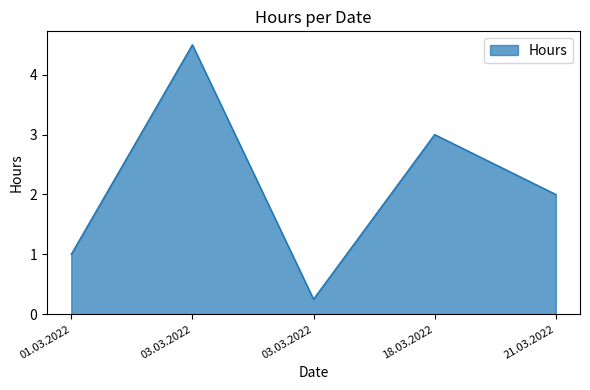

Rank the categories by value from lowest to highest.

03.03.2022, 01.03.2022, 21.03.2022, 18.03.2022, 03.03.2022